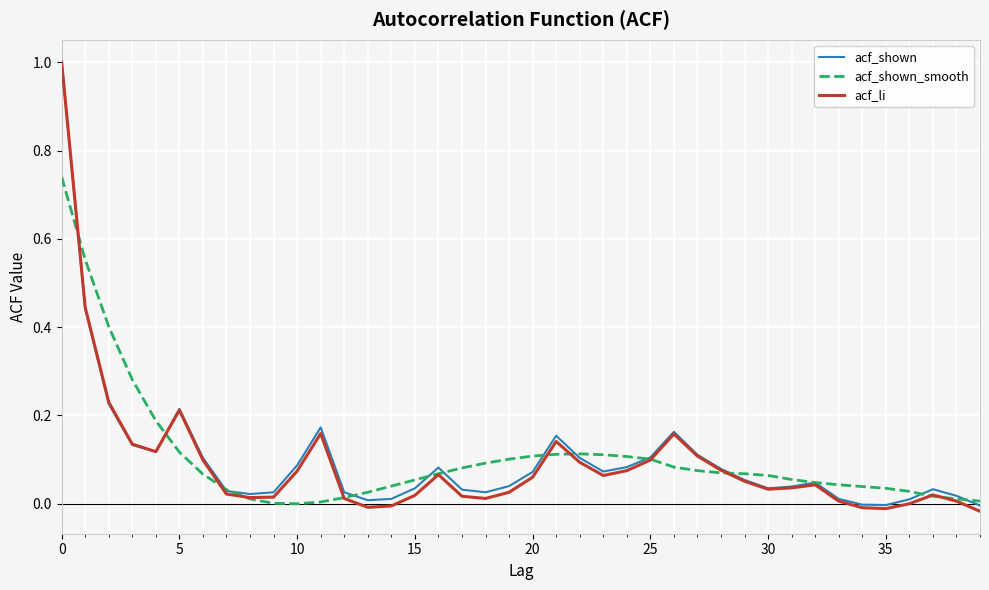

Which series has the widest spread of values?

acf_li